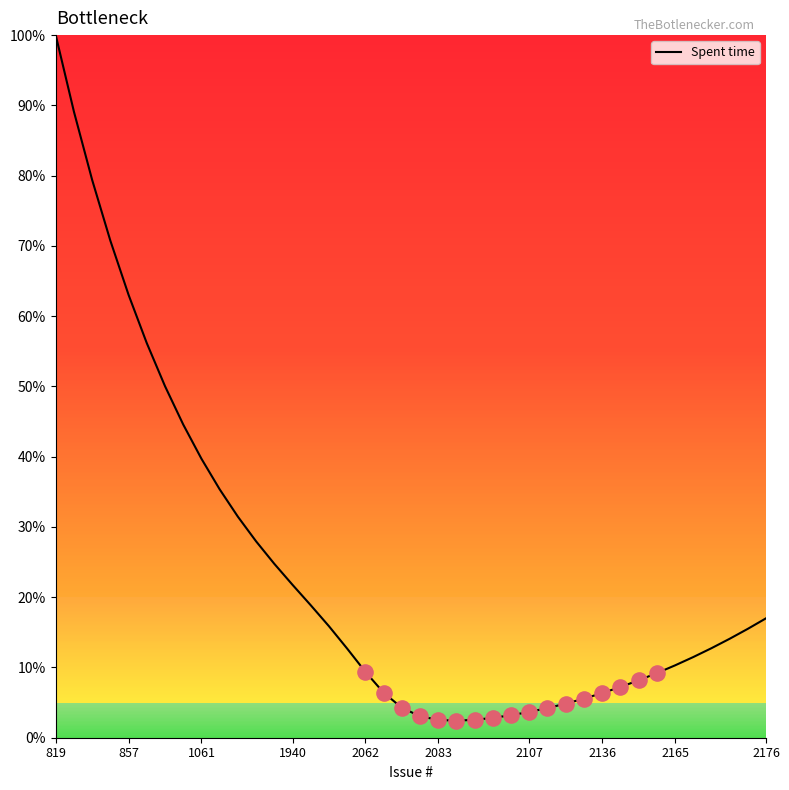

What is the greatest value displayed?

100.0